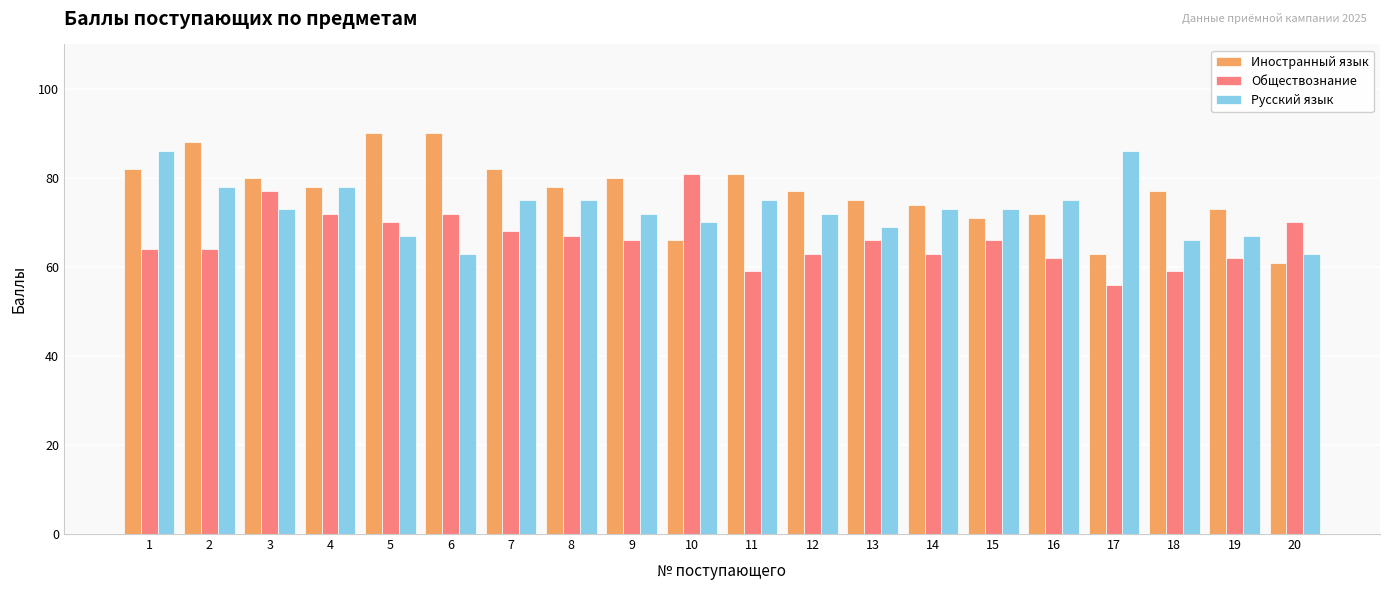

What is the difference between the highest and lowest values at 2?

24